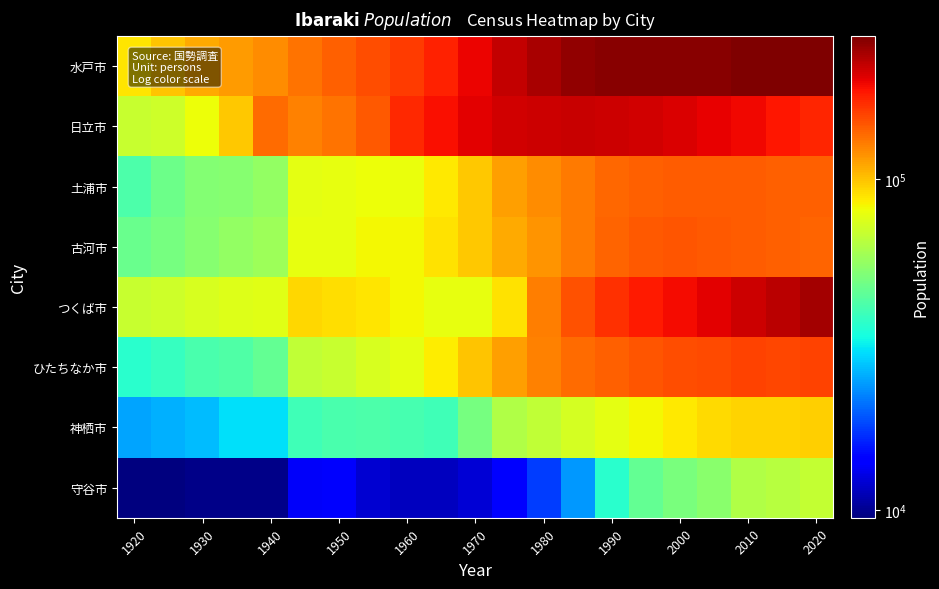

Which series has the widest spread of values?

水戸市